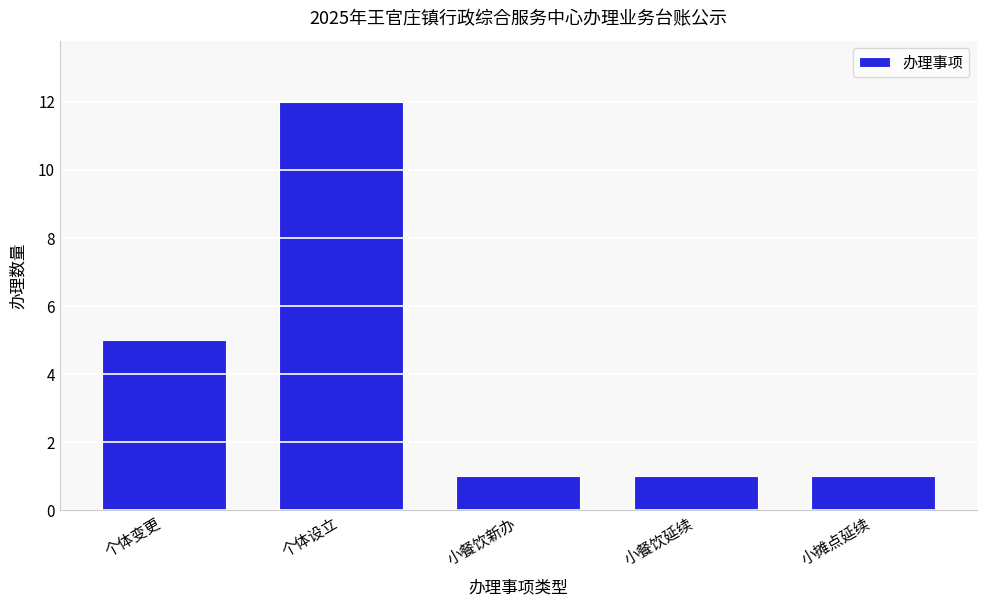

Reading right to left, what are all the values shown in this chart?

1	1	1	12	5